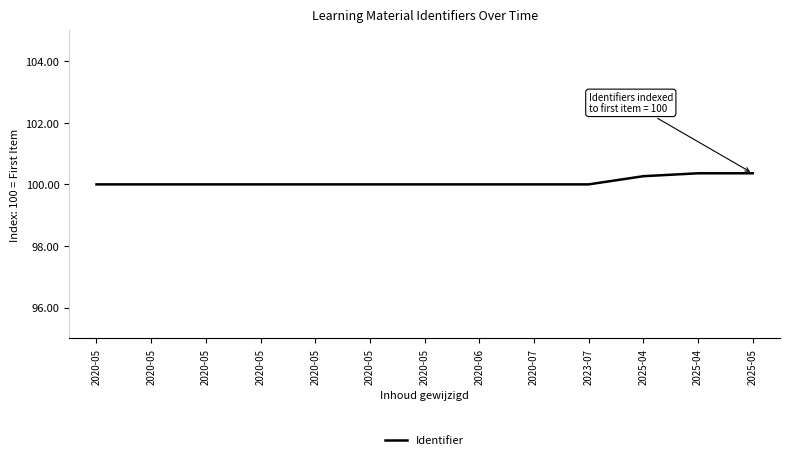

Which has a higher value, 2020-05 or 2020-06?

2020-06